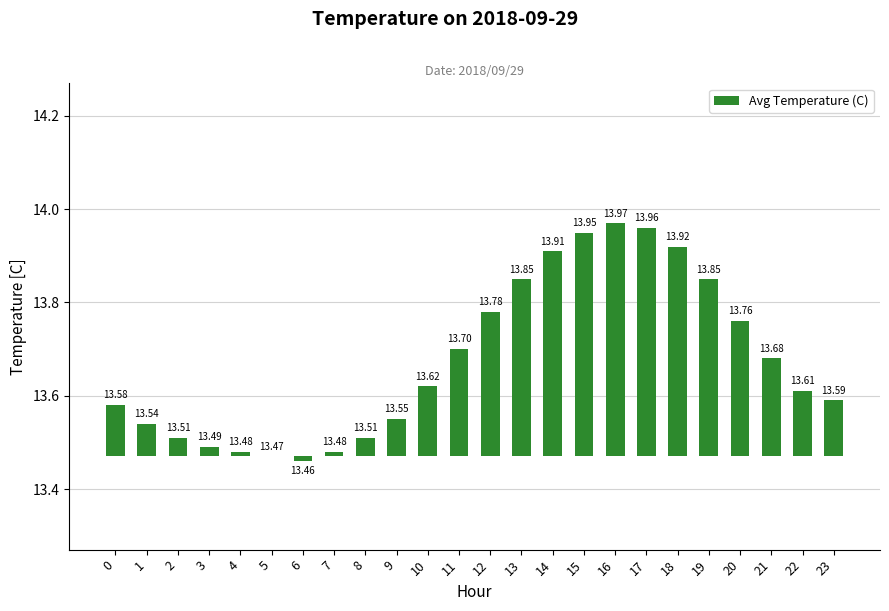

Rank the categories by value from highest to lowest.

16, 17, 15, 18, 14, 13, 19, 12, 20, 11, 21, 10, 22, 23, 0, 9, 1, 2, 8, 3, 4, 7, 5, 6